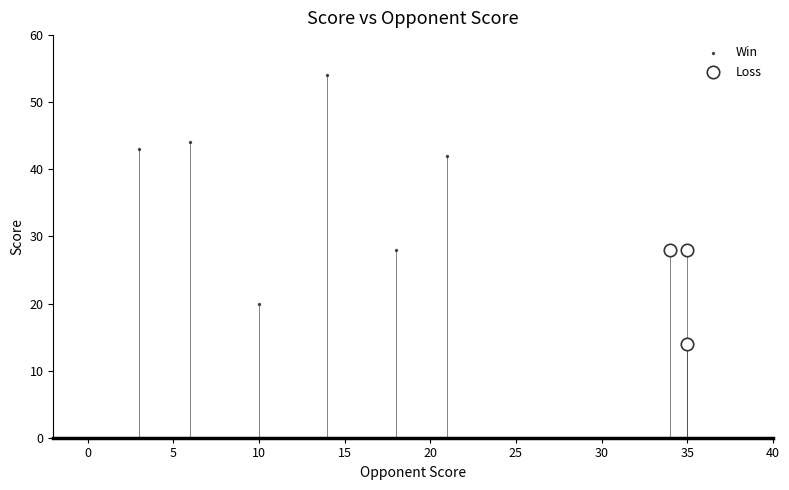

Which series contains the lowest Y value?

Loss